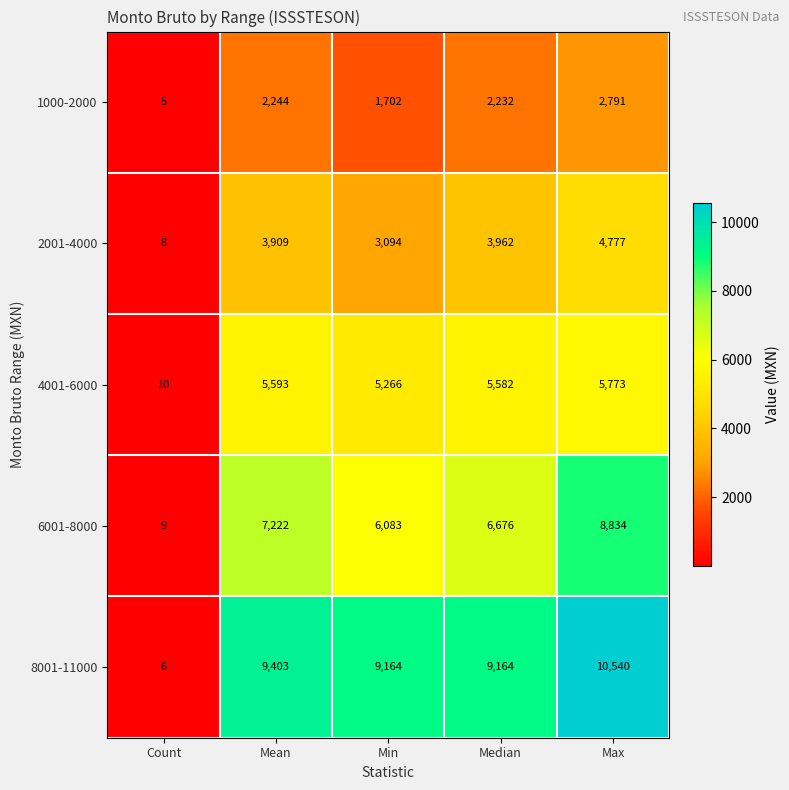

Count the number of categories in the chart.

5